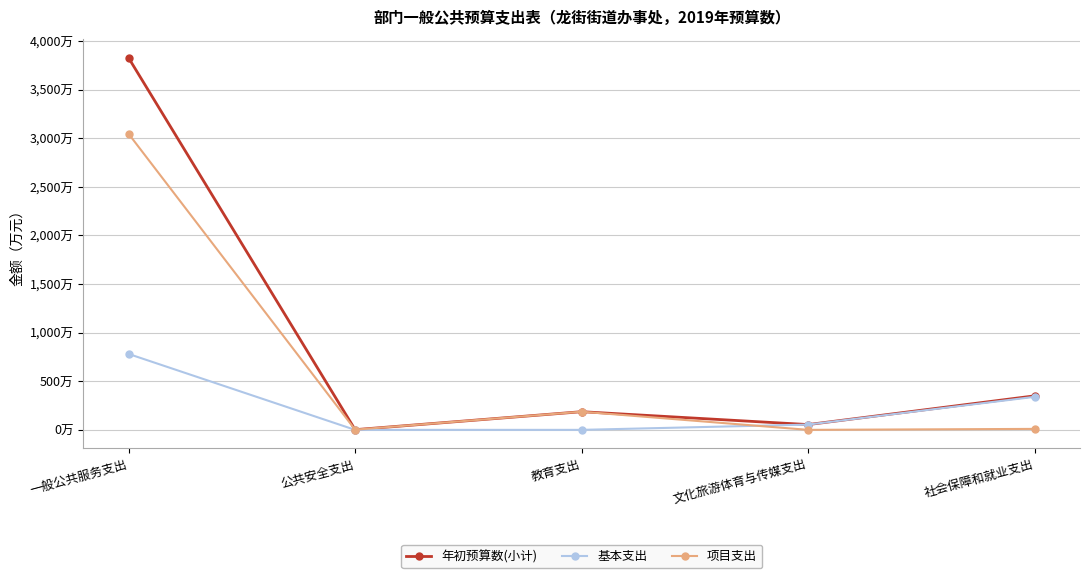

At which label is 基本支出 closest to 390?

社会保障和就业支出